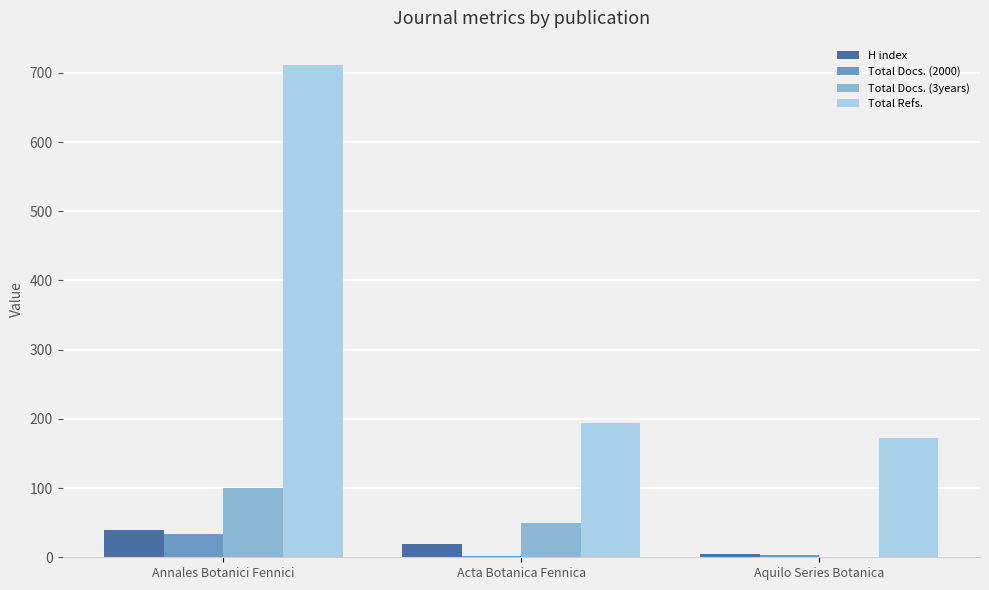

What is the highest value of the Total Refs. series?

711